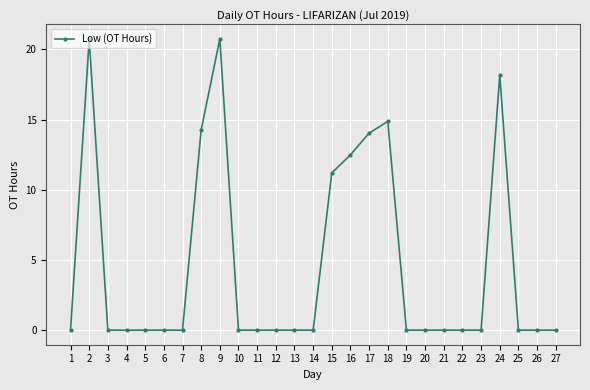

What is the value of the 9th point from the left?

20.8